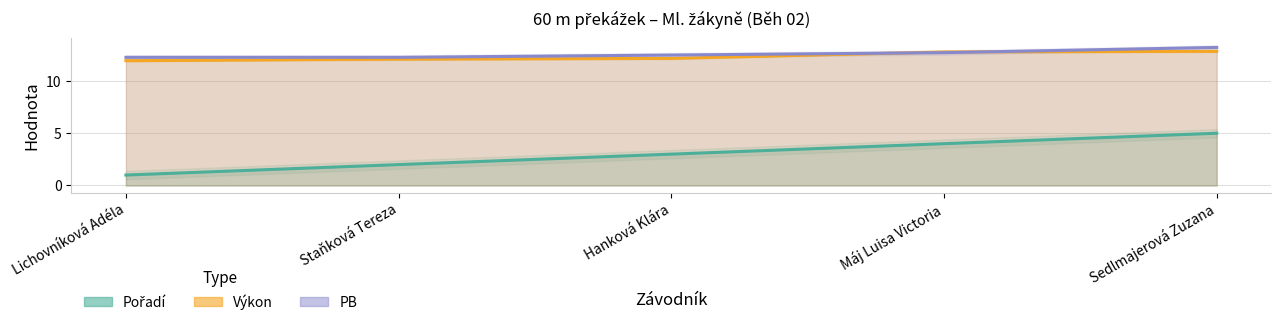

What is the difference between the maximum and minimum values in the Výkon series?

0.9